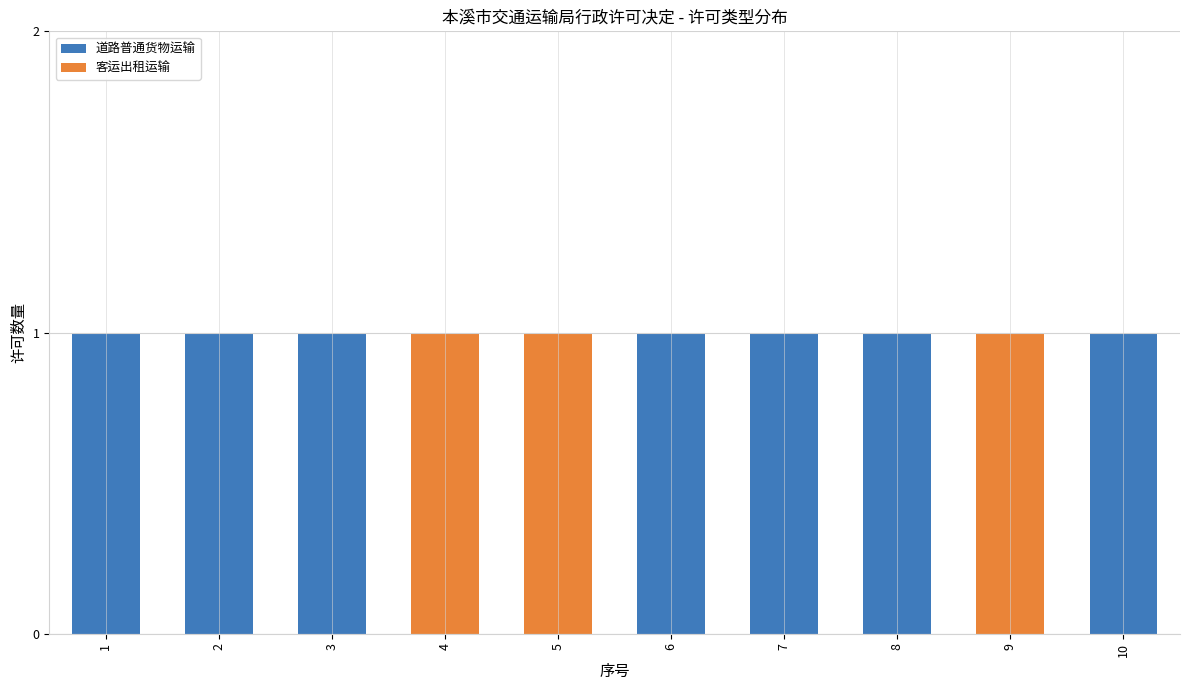

Count the 道路普通货物运输 values in the range 0 to 1.

10